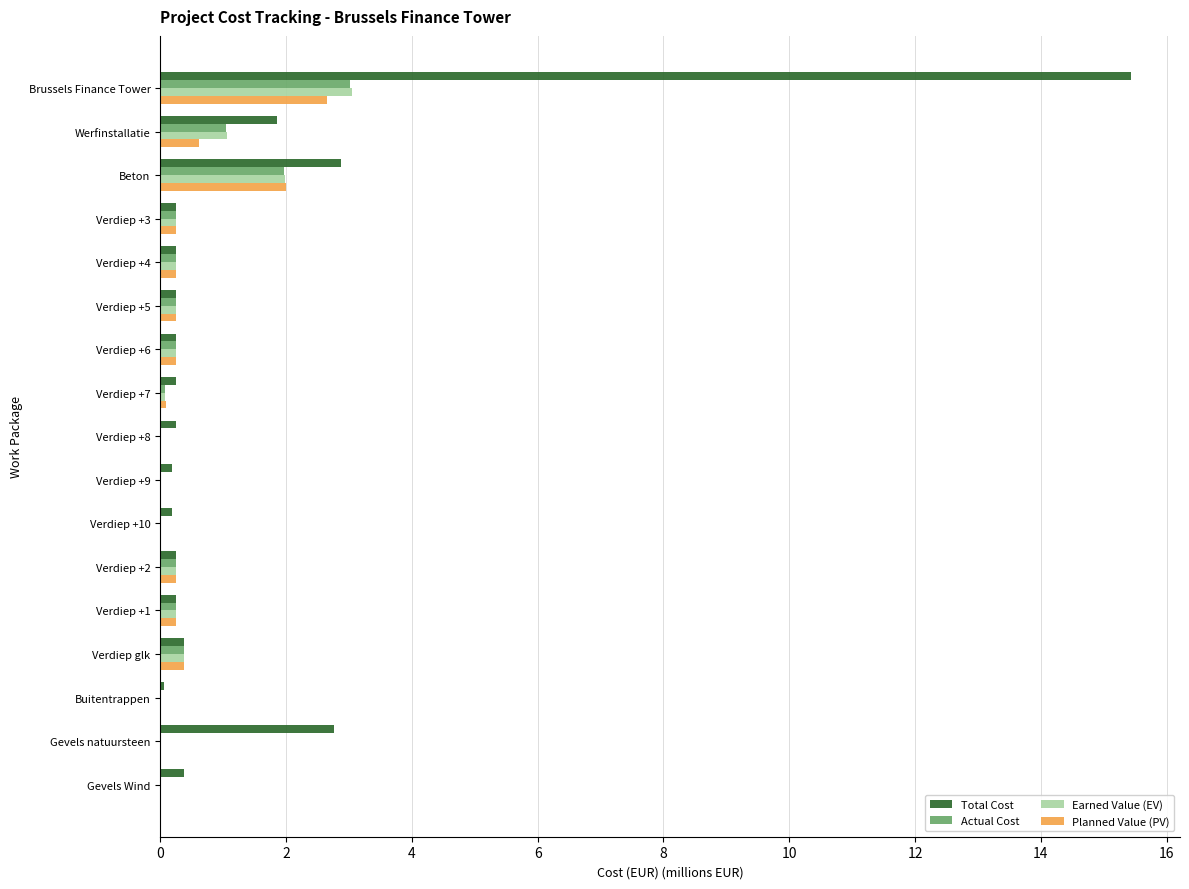

What is the sum of all Actual Cost values?

8.0